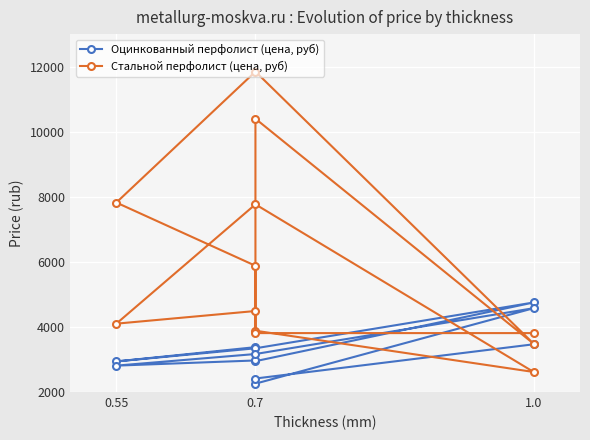

What position from the right is 10?

2